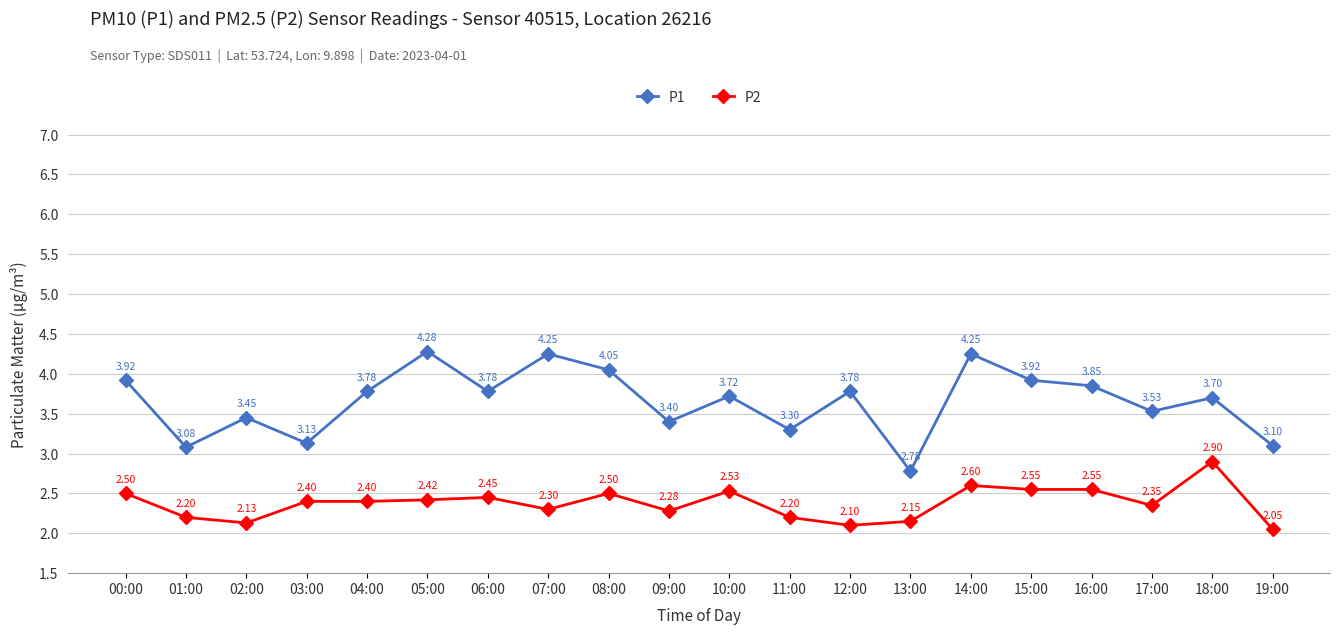

What are all the series names shown in the legend?

P1, P2